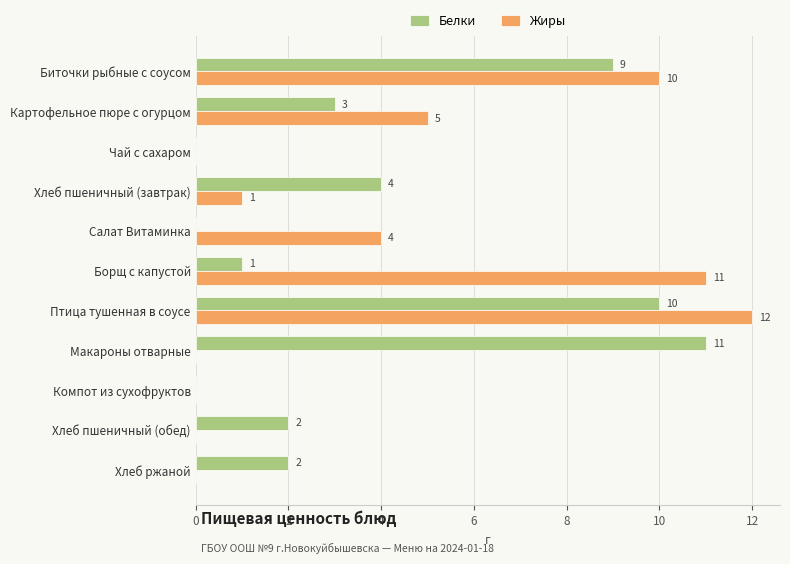

What is the maximum value for Белки?

11